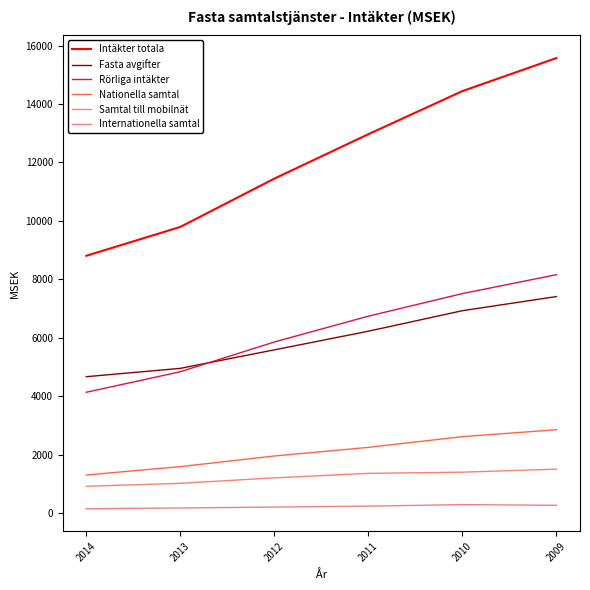

True or false: Samtal till mobilnät has more than 2 points higher than both neighbors.

False